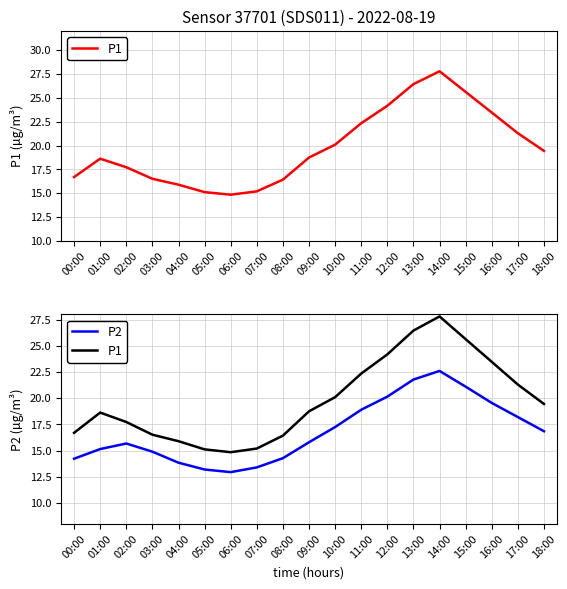

What is the difference between the maximum and minimum values in the P1 series?

13.0